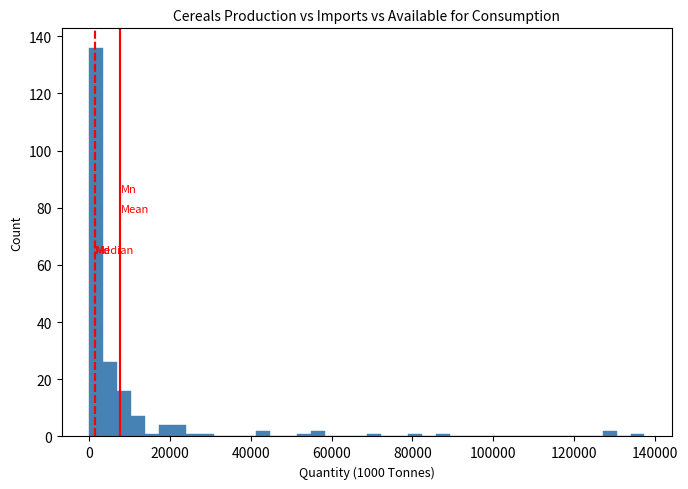

Read against the x-axis, roughly where is the centre of the tallest bar?

2000